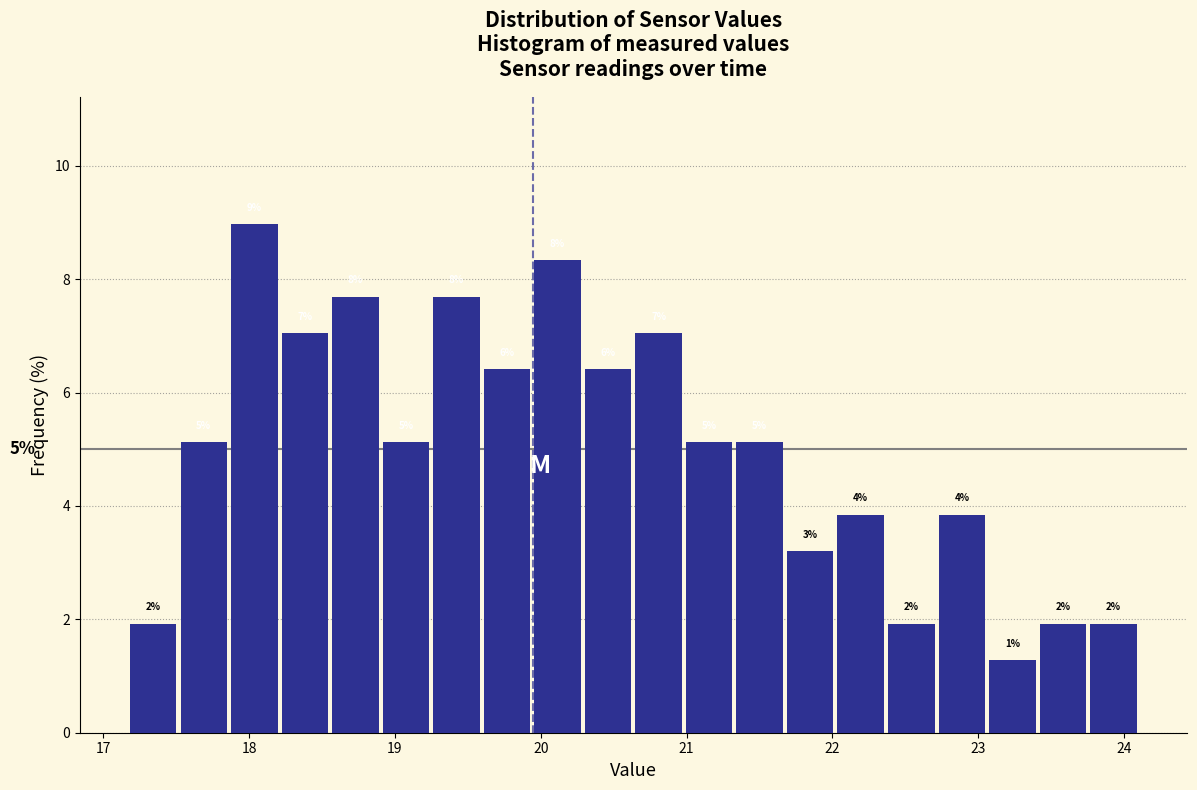

Around what value on the x-axis is the tallest bar? Give the approximate position of its centre, as read against the axis.

18.0